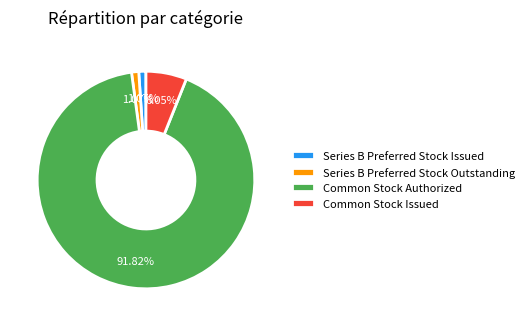

To the nearest percent, what is the combined percentage of Series B Preferred Stock Issued and Series B Preferred Stock Outstanding?

2%